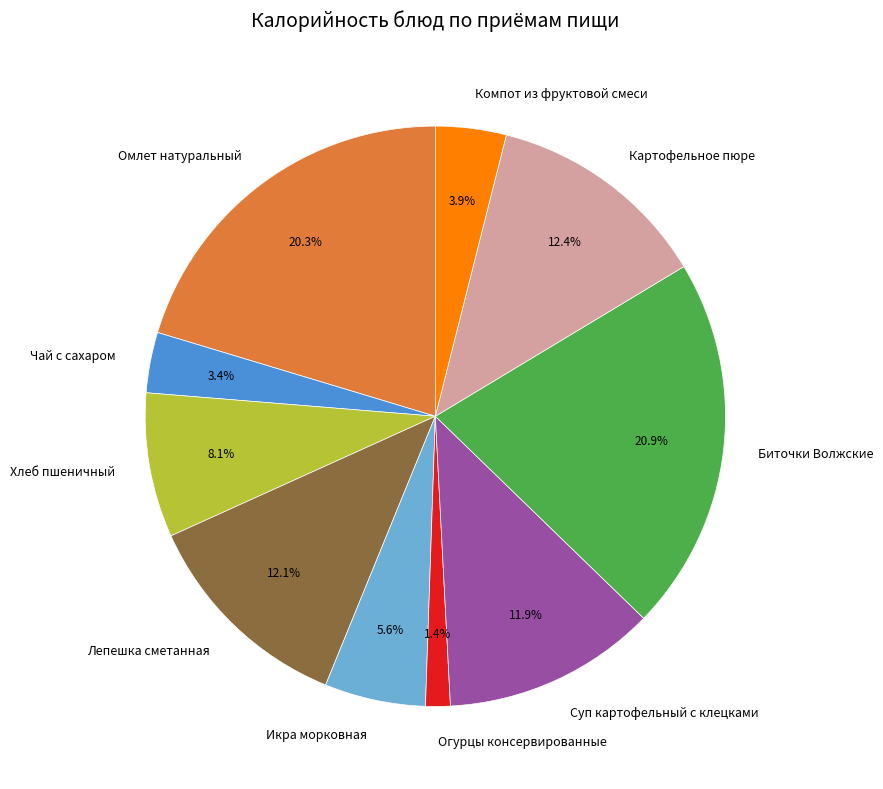

Does Икра морковная account for over 50% of the chart?

No